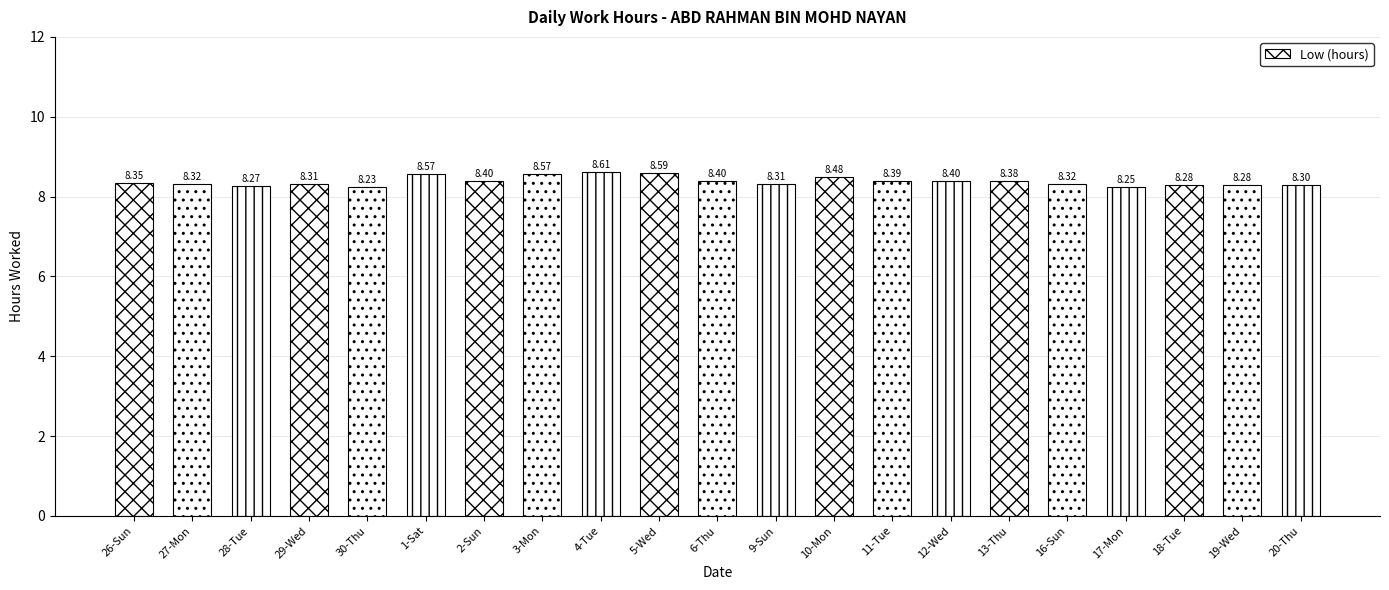

How many bars are there in total?

21